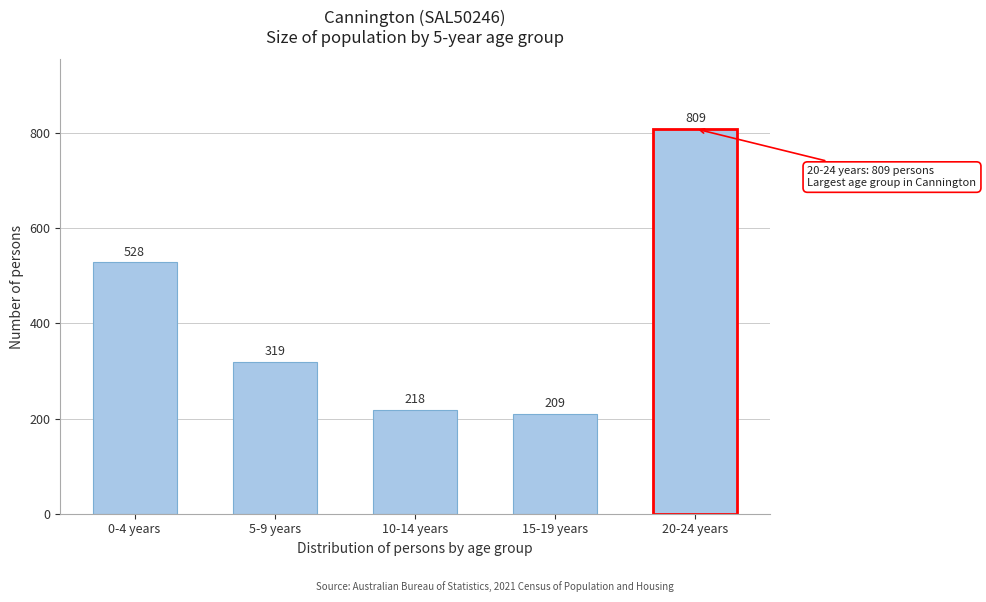

Reading left to right, extract all data points from this chart.

0-4 years=528	5-9 years=319	10-14 years=218	15-19 years=209	20-24 years=809